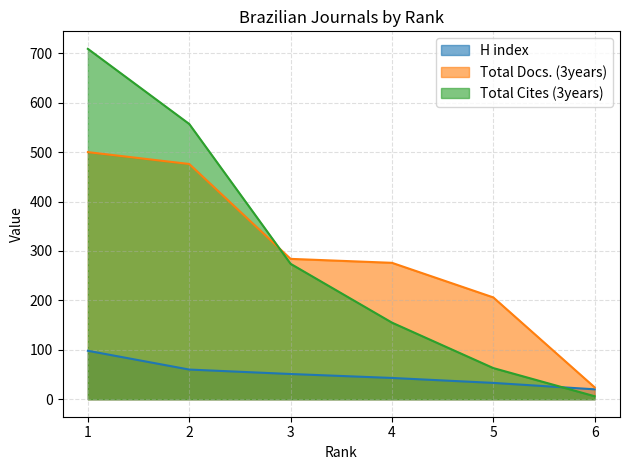

What is the value of the Total Docs. (3years) point at the 1st from the left?

500